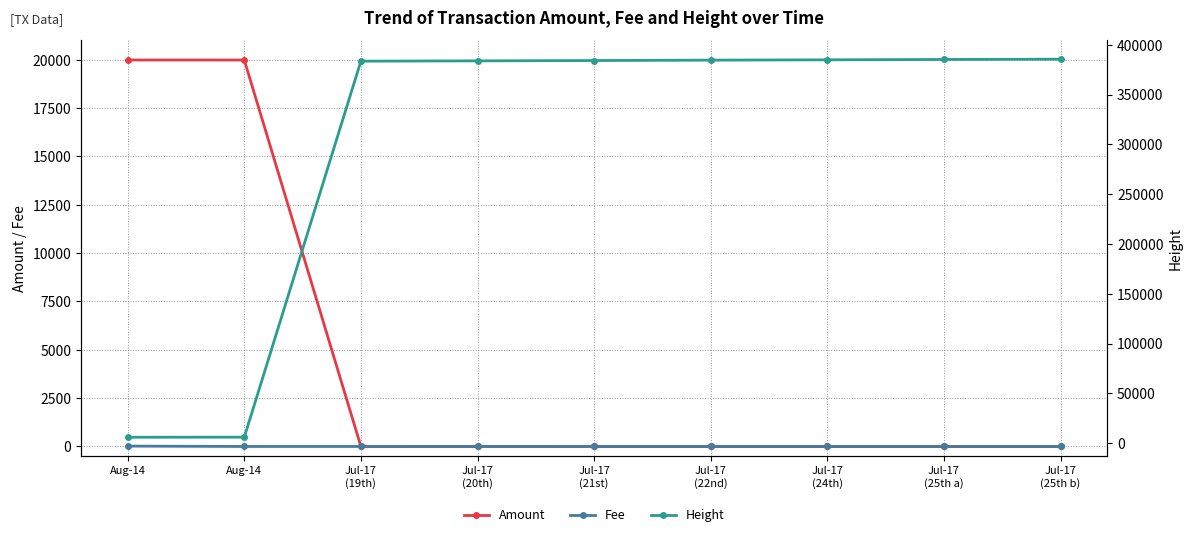

Reading right to left, what are all the values shown in this chart?

Amount: Jul-17
(25th b)=0	Jul-17
(25th a)=0	Jul-17
(24th)=0	Jul-17
(22nd)=0	Jul-17
(21st)=0	Jul-17
(20th)=1	Jul-17
(19th)=0	Aug-14=19979	Aug-14=19980
Fee: Jul-17
(25th b)=1	Jul-17
(25th a)=1	Jul-17
(24th)=1	Jul-17
(22nd)=1	Jul-17
(21st)=1	Jul-17
(20th)=1	Jul-17
(19th)=1	Aug-14=1	Aug-14=20
Height: Jul-17
(25th b)=385580	Jul-17
(25th a)=385289	Jul-17
(24th)=384936	Jul-17
(22nd)=384614	Jul-17
(21st)=384225	Jul-17
(20th)=383887	Jul-17
(19th)=383596	Aug-14=5973	Aug-14=5882